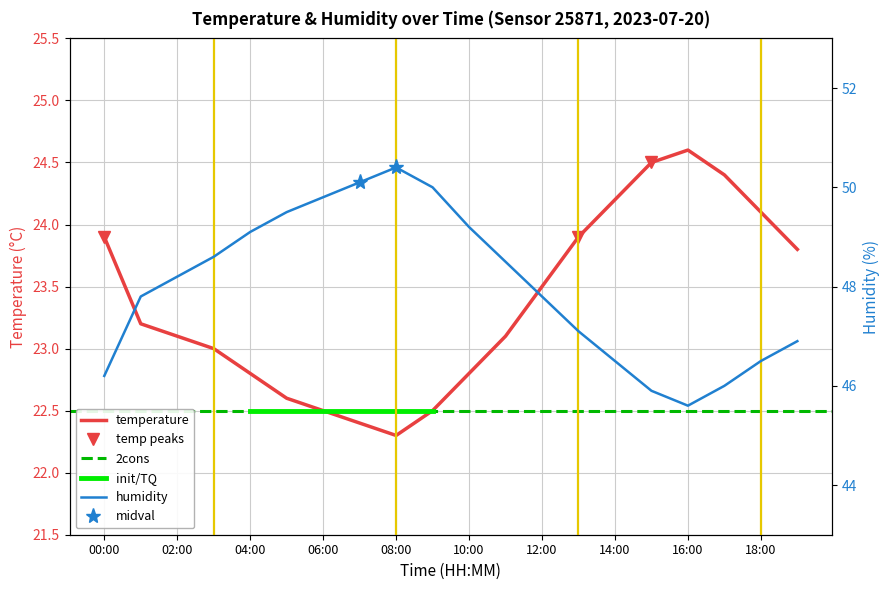

At which label does humidity first exceed 48?

02:00